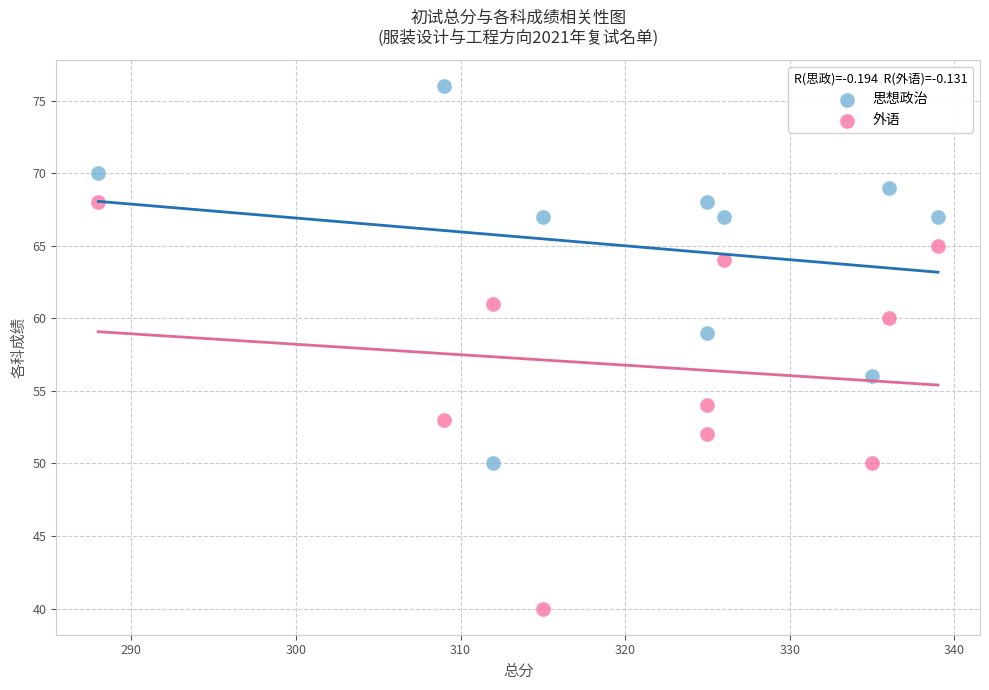

Across all series, what Y value is closest to 58?

59